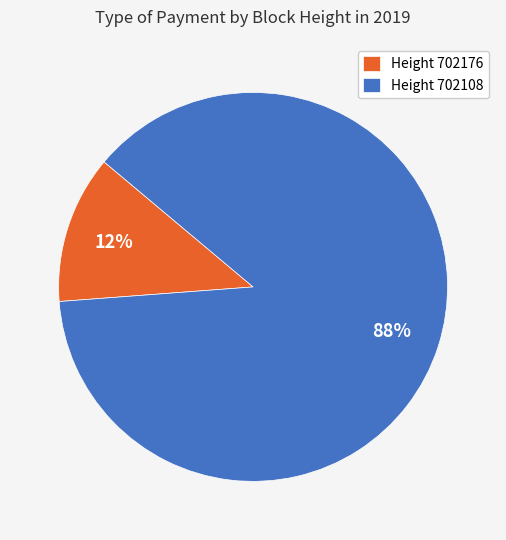

Between Height 702108 and Height 702176, which is larger?

Height 702108